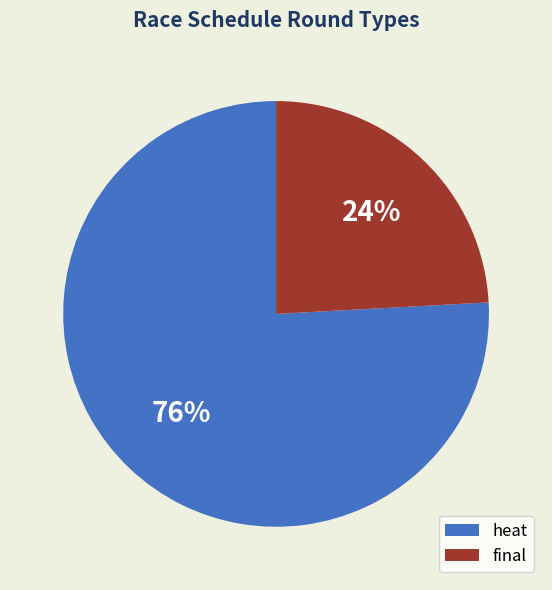

Is the sum of final and heat greater than half?

Yes